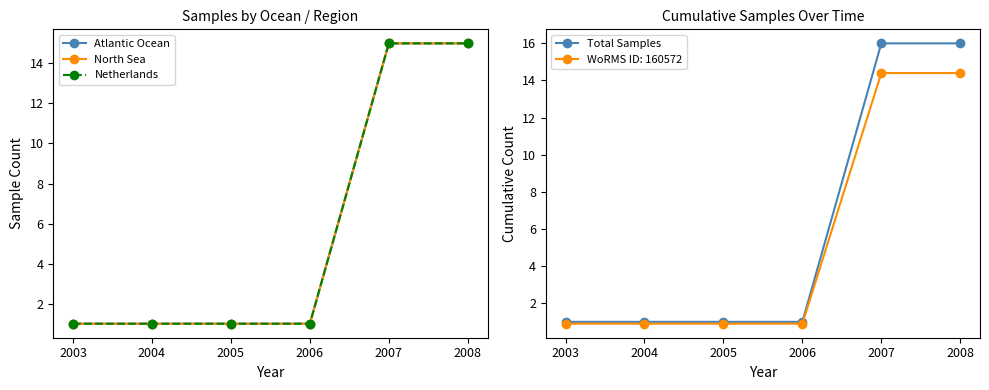

Count the Netherlands values in the range 1 to 15.

6